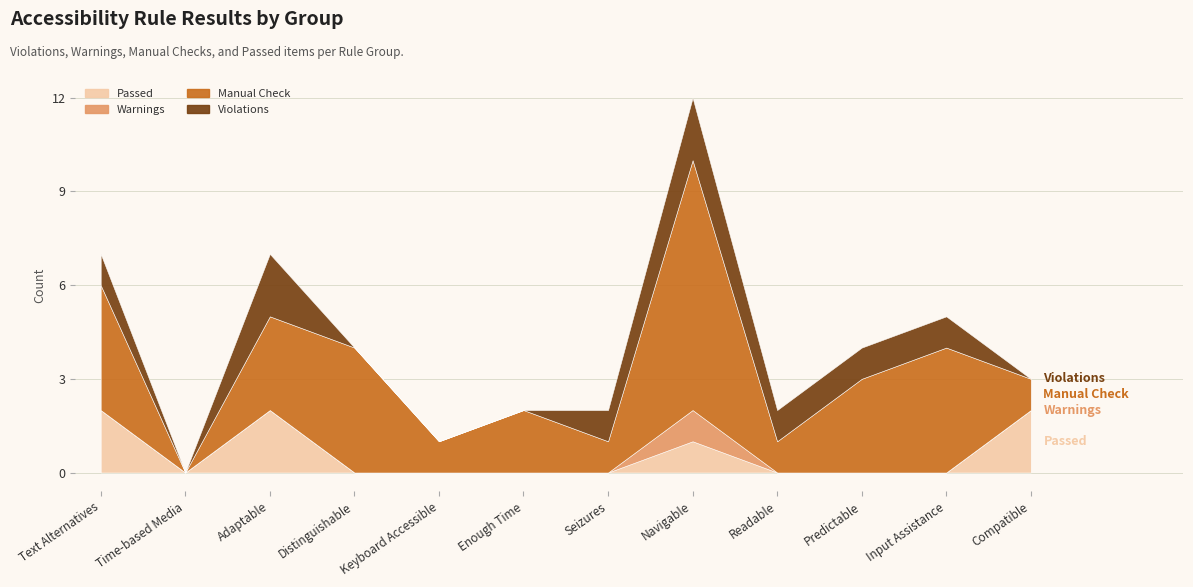

What is the total value across all series at Distinguishable?

4